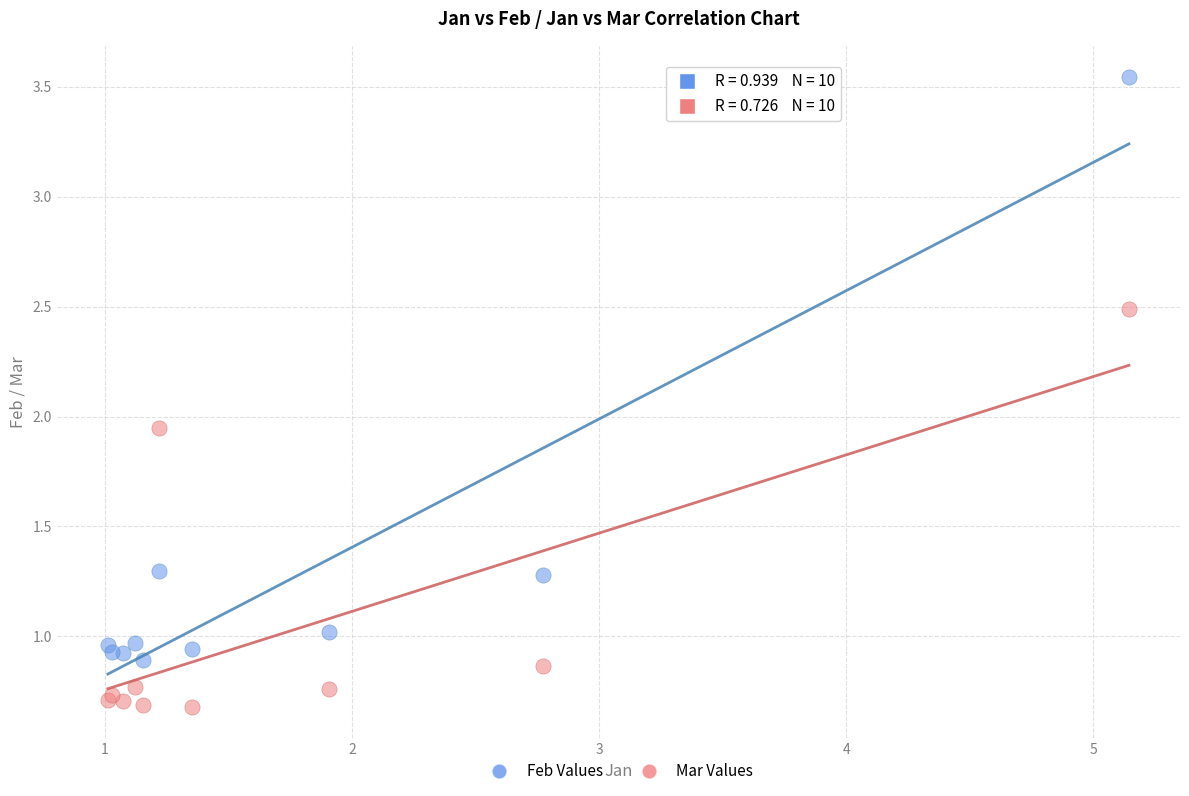

In the Feb Values series, what Y value is closest to 2?

1.3